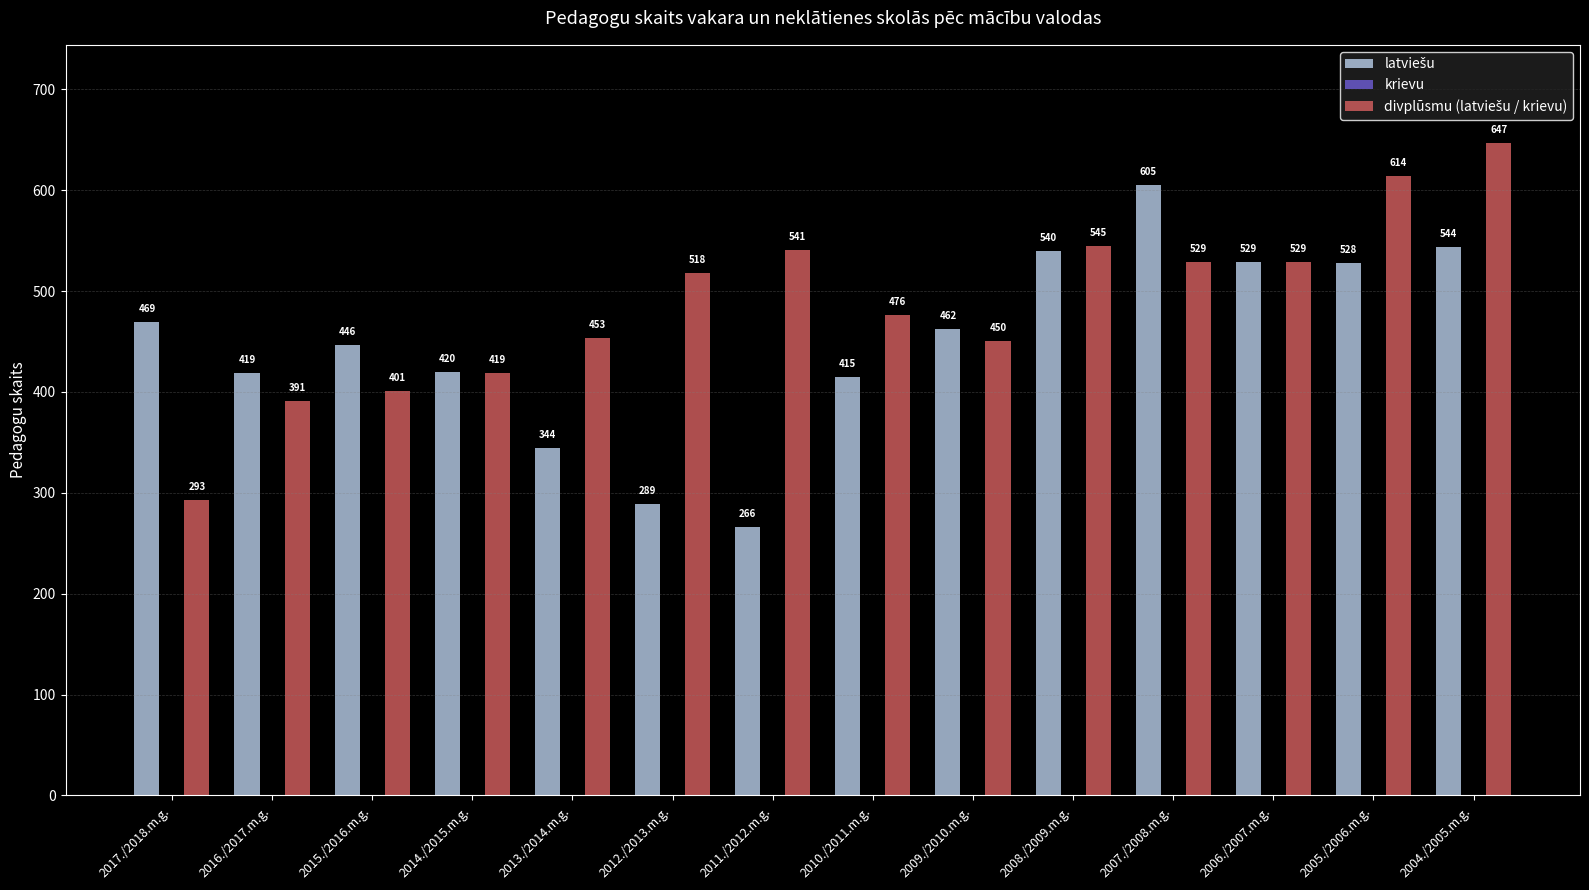

At how many categories does at least one series exceed 492?

7